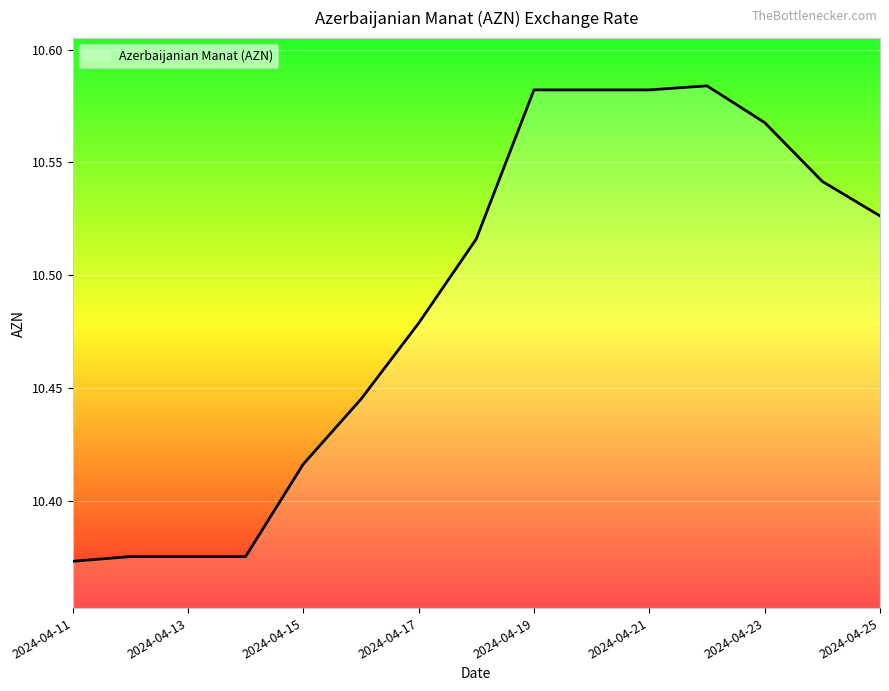

What is the difference between the second highest and minimum values?

0.2